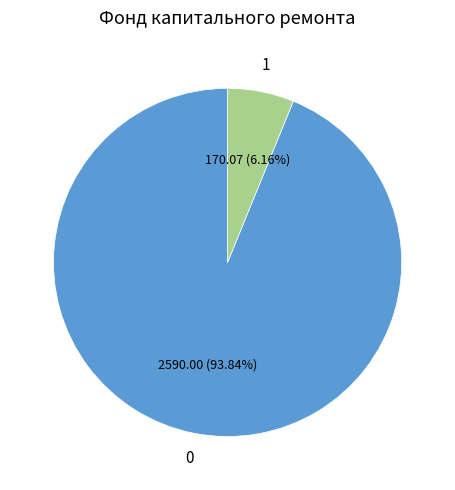

Does any single category account for the majority?

Yes